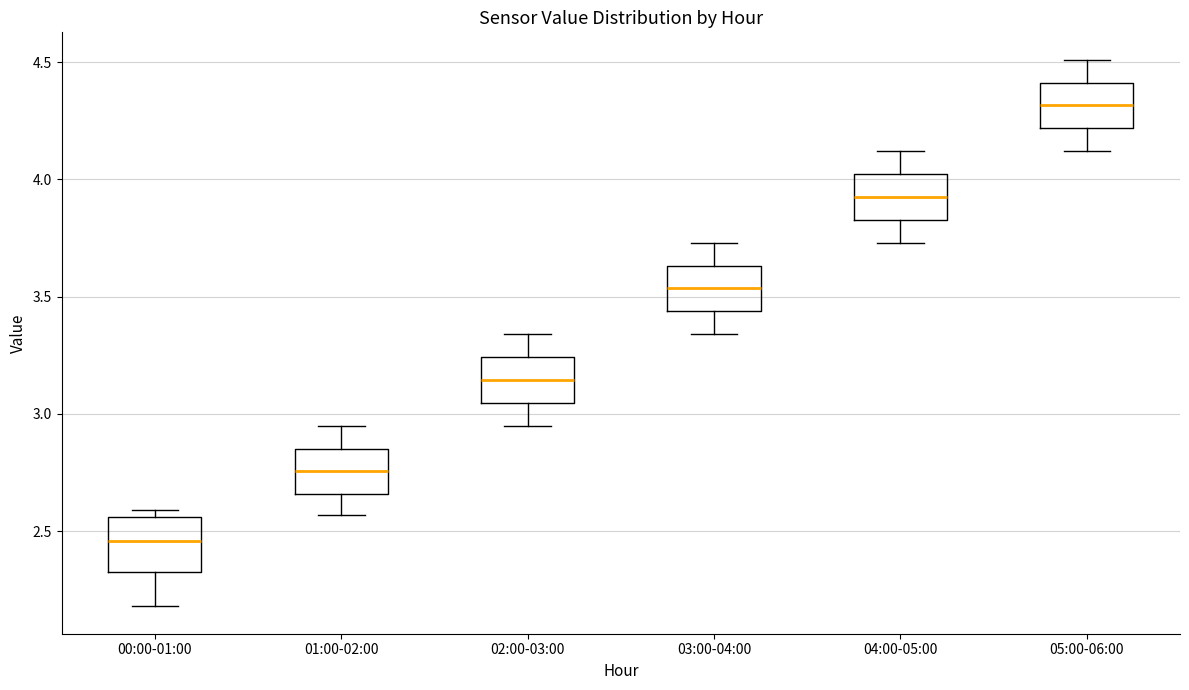

Reading left to right, read every box against the y-axis: the position of its median line, the range the box covers, and the ends of its whiskers. The values are not printed on the chart, so give them approximately, as read against the axis.

00:00-01:00: median 2.45, box 2.35 to 2.55, whiskers 2.20 to 2.60
01:00-02:00: median 2.75, box 2.65 to 2.85, whiskers 2.55 to 2.95
02:00-03:00: median 3.15, box 3.05 to 3.25, whiskers 2.95 to 3.35
03:00-04:00: median 3.55, box 3.45 to 3.65, whiskers 3.35 to 3.75
04:00-05:00: median 3.95, box 3.85 to 4.00, whiskers 3.75 to 4.10
05:00-06:00: median 4.30, box 4.20 to 4.40, whiskers 4.10 to 4.50